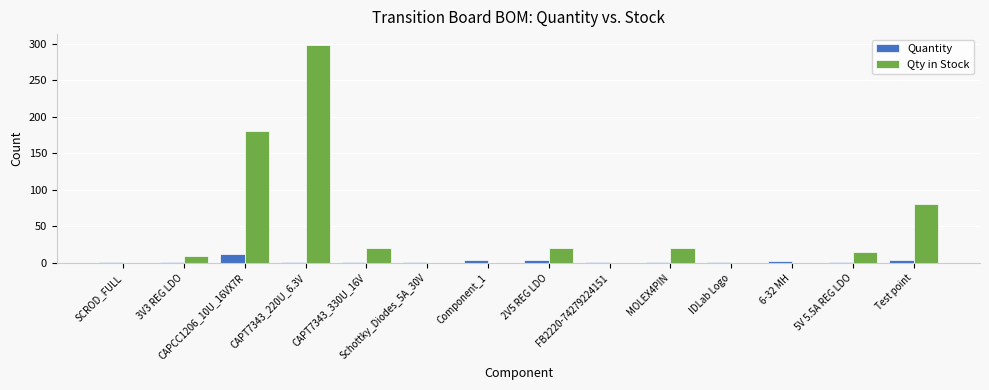

How many groups of bars are there?

14